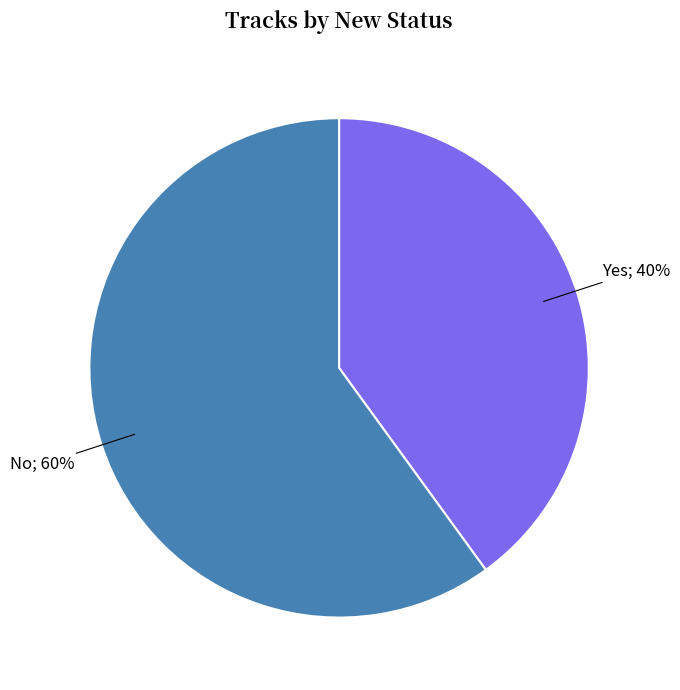

To the nearest percent, what is the average slice percentage?

50%